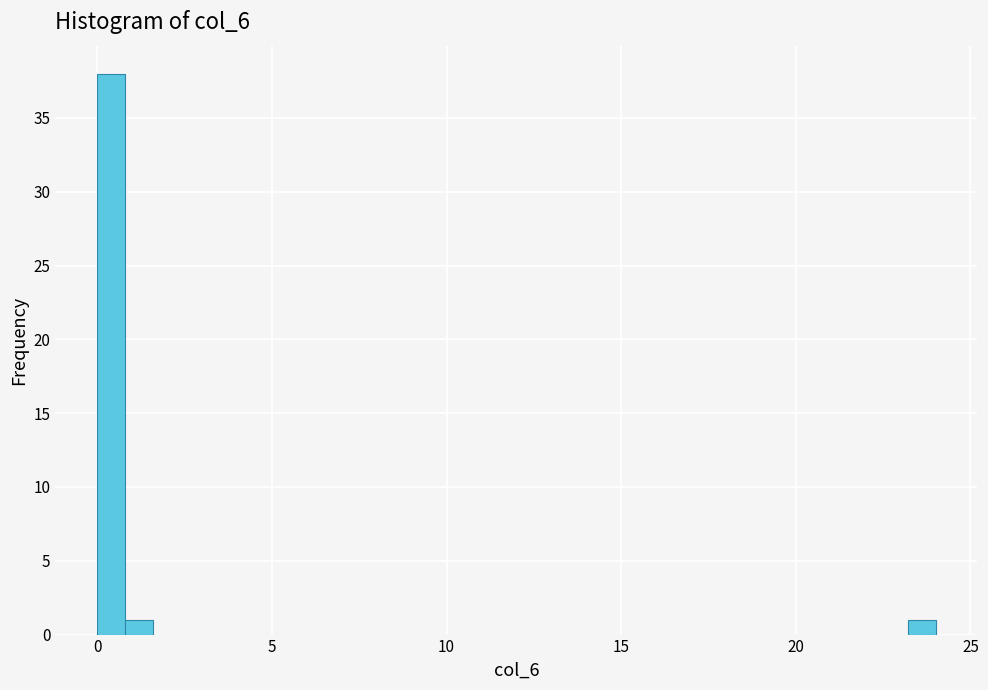

Read against the x-axis, roughly where is the centre of the tallest bar?

0.5